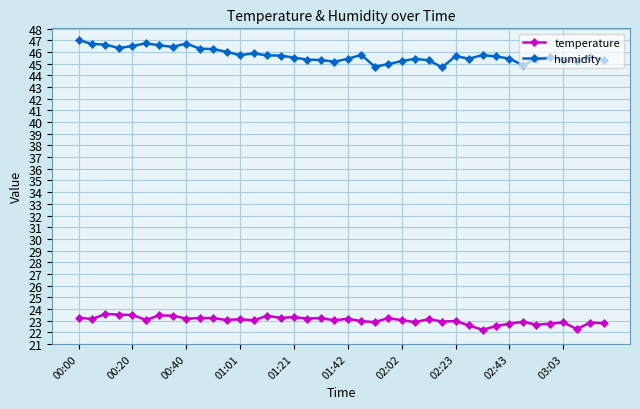

What is the value of the humidity point at the 33rd from the left?

45.4